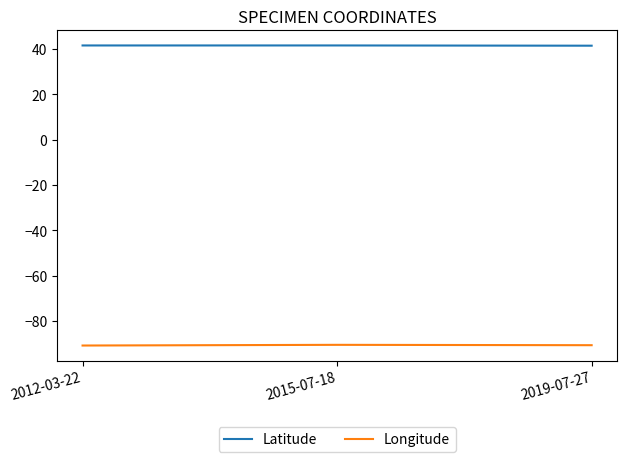

What is the maximum value shown in the chart?

41.6